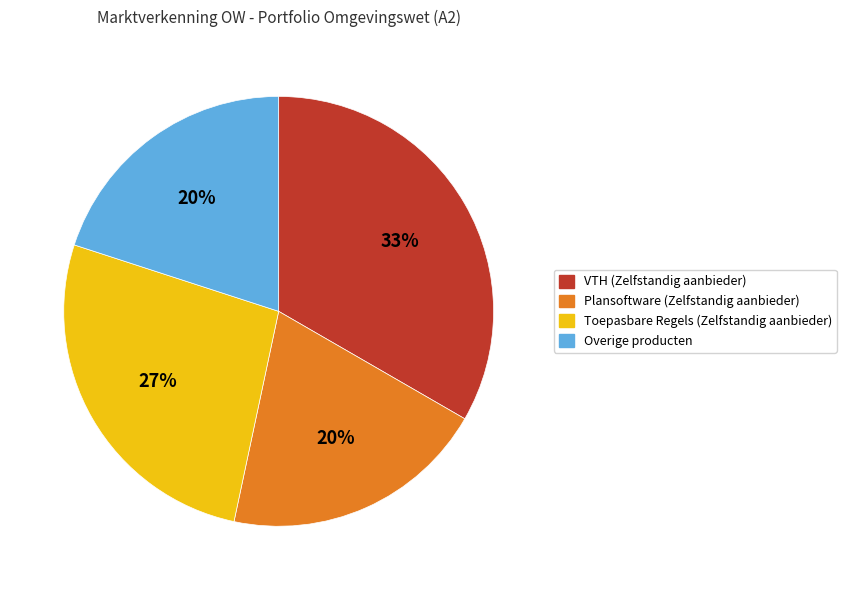

Is there a majority slice in this chart?

No